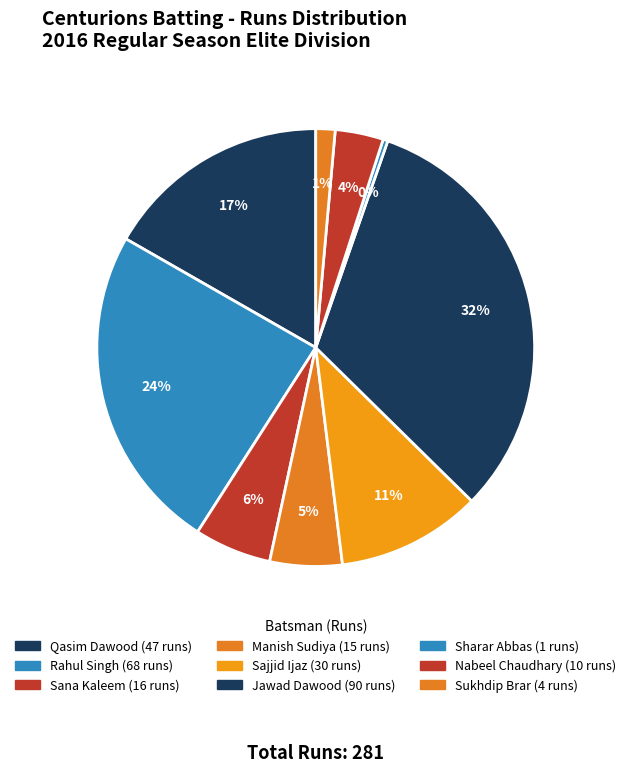

To the nearest percent, what percentage of the pie is Sana Kaleem?

6%